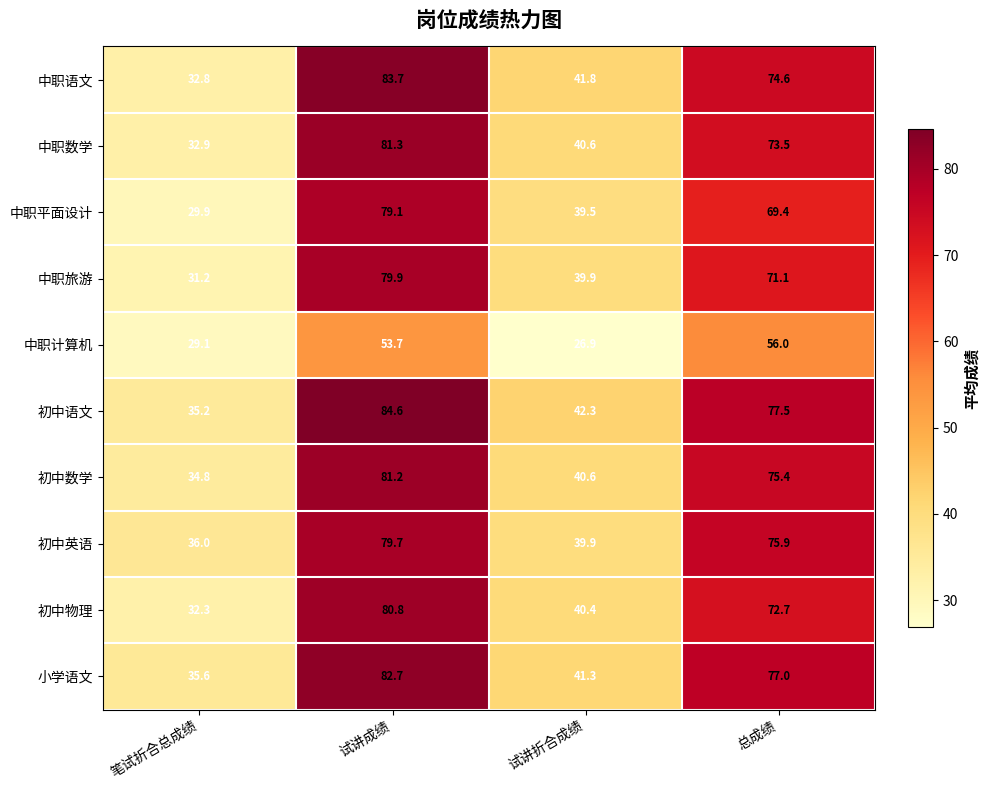

The 中职旅游 series shows 8.0 at 笔试折合总成绩. True or false?

False